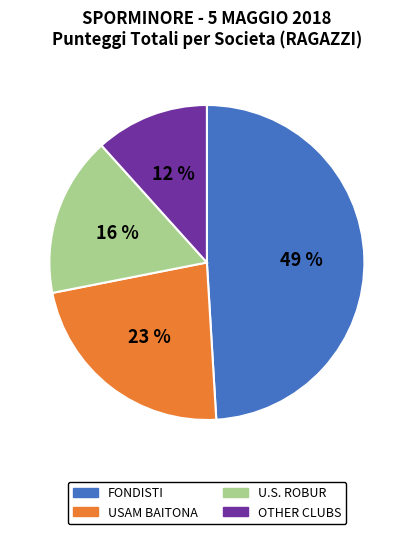

How many slices are in this pie chart?

4